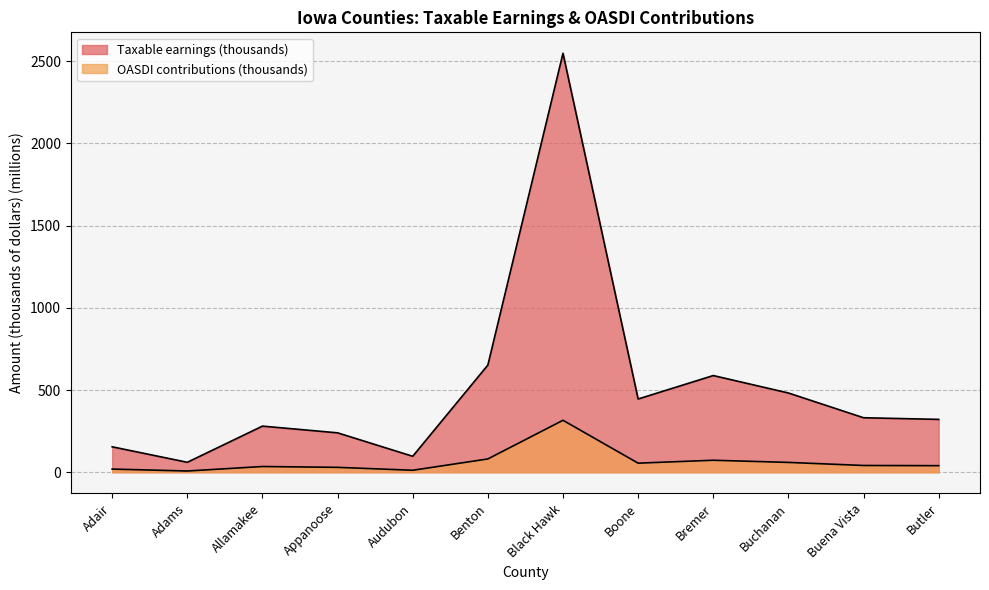

True or false: Taxable earnings (thousands) and OASDI contributions (thousands) cross at least once.

False